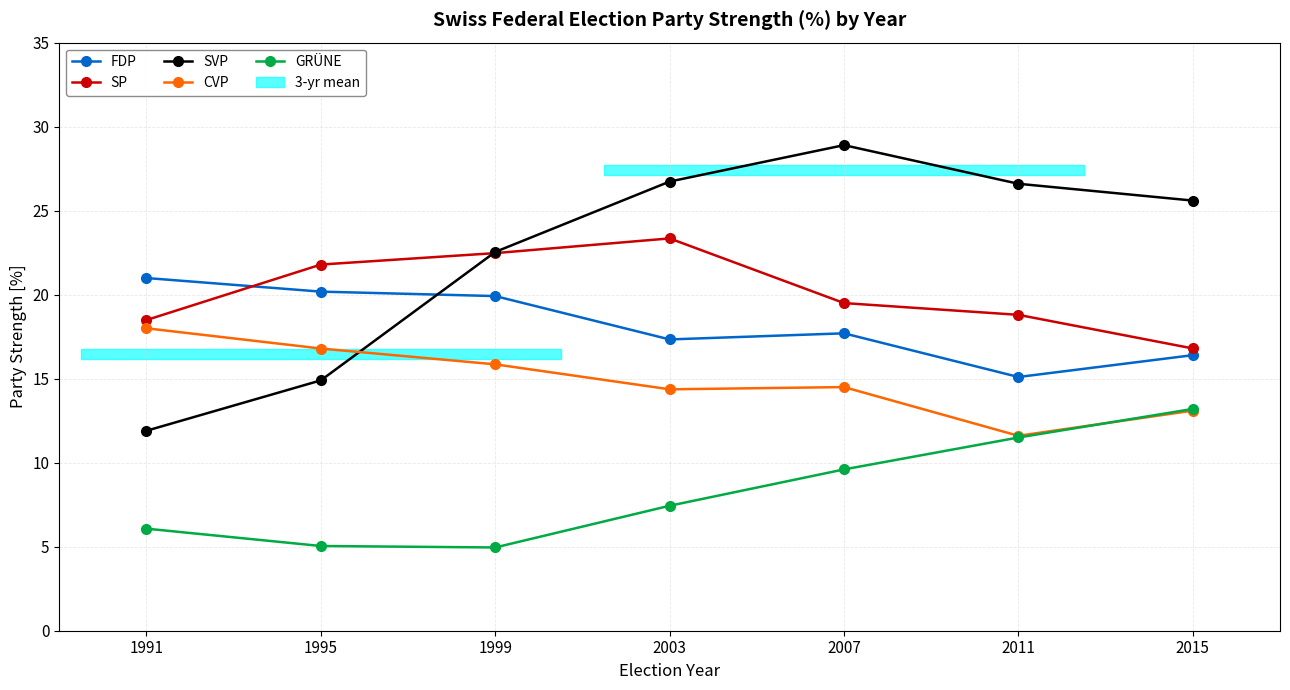

What is the sum of all CVP values?

104.2